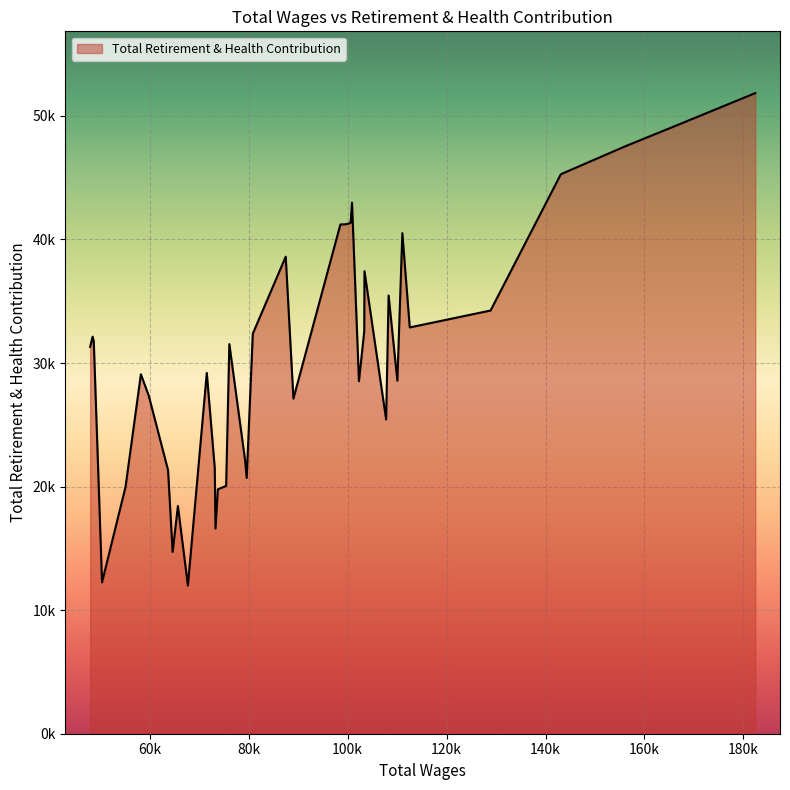

Rank the categories by value from lowest to highest.

67714, 50358, 64626, 73290, 65695, 73770, 55106, 75442, 79599, 63702, 73140, 79283, 107779, 89042, 59790, 102285, 110050, 58209, 71529, 47956, 76091, 48684, 48453, 80830, 103357, 112554, 128886, 108279, 103401, 87485, 111058, 98537, 98537, 99681, 100609, 100883, 143098, 156132, 164987, 182391